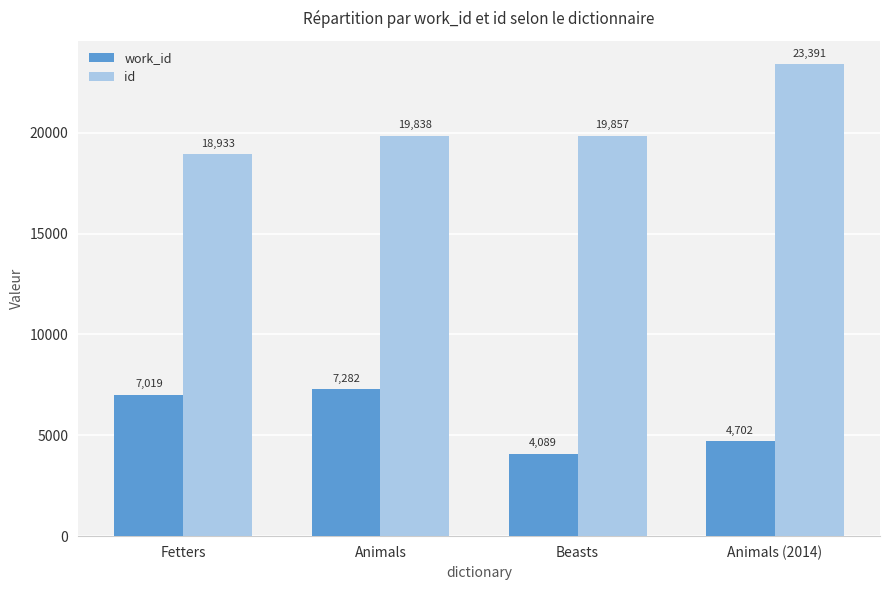

How many values in the work_id series are below 7019?

2